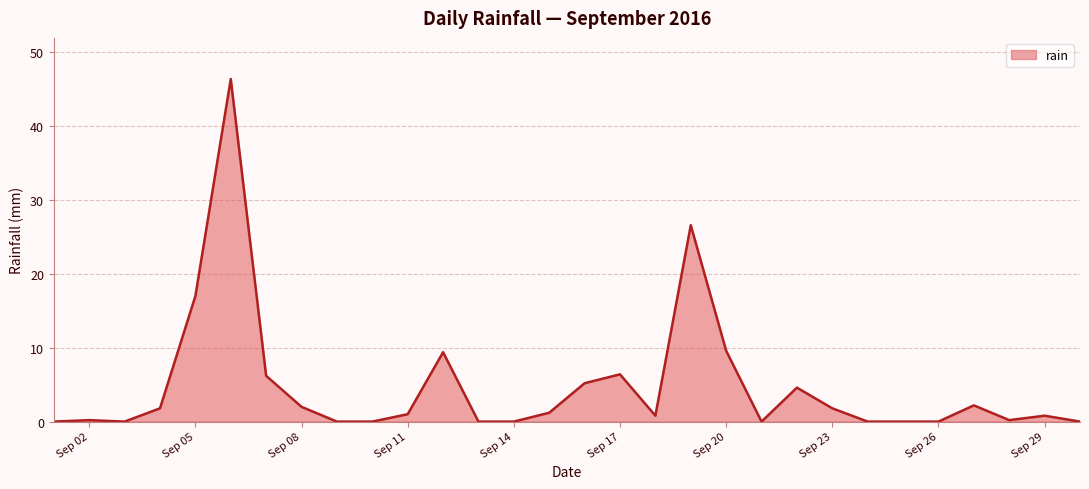

How many series are shown in this chart?

1